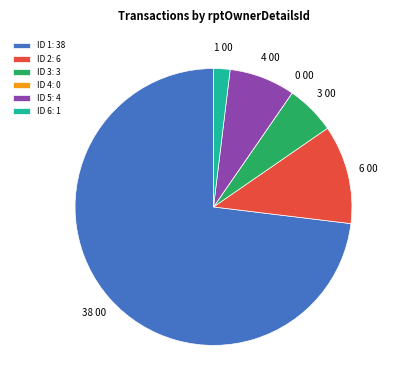

Does any single category account for the majority?

Yes